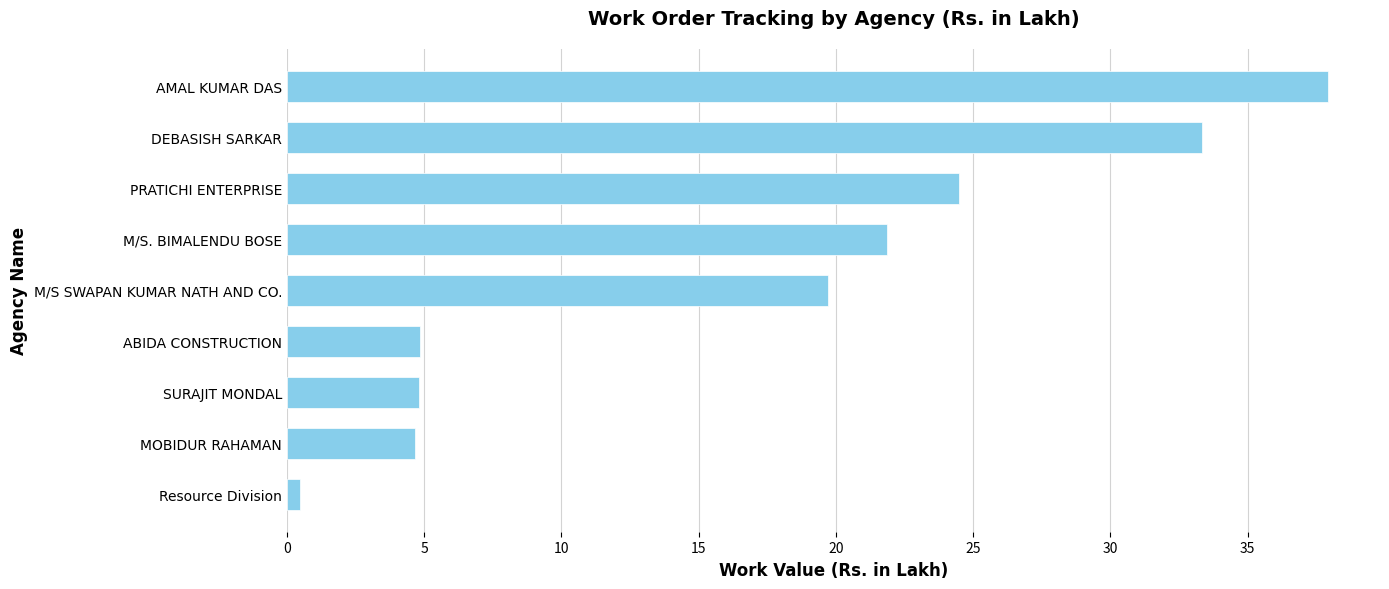

How many data points are less than 19?

4